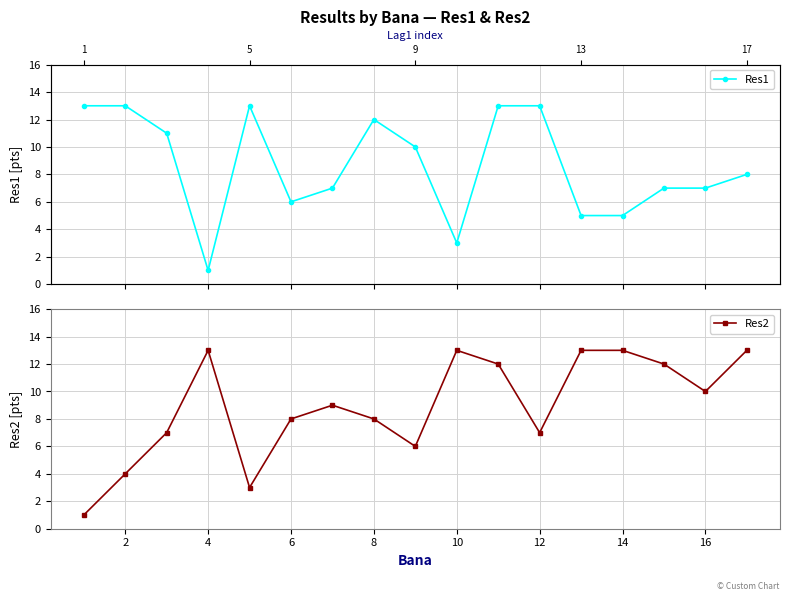

The value of Res2 at 4 is 13. True or false?

True